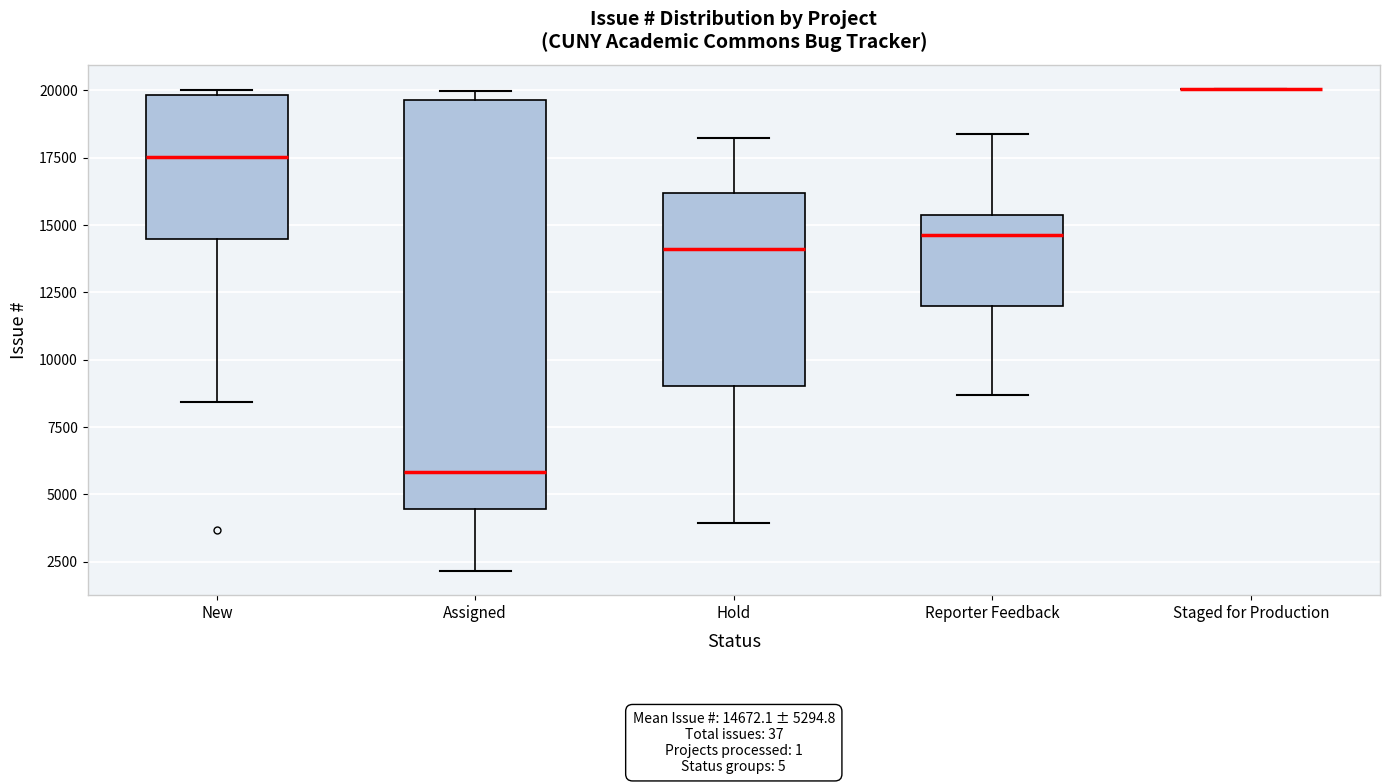

Which box is the tallest, from its lower edge to its upper edge?

Assigned